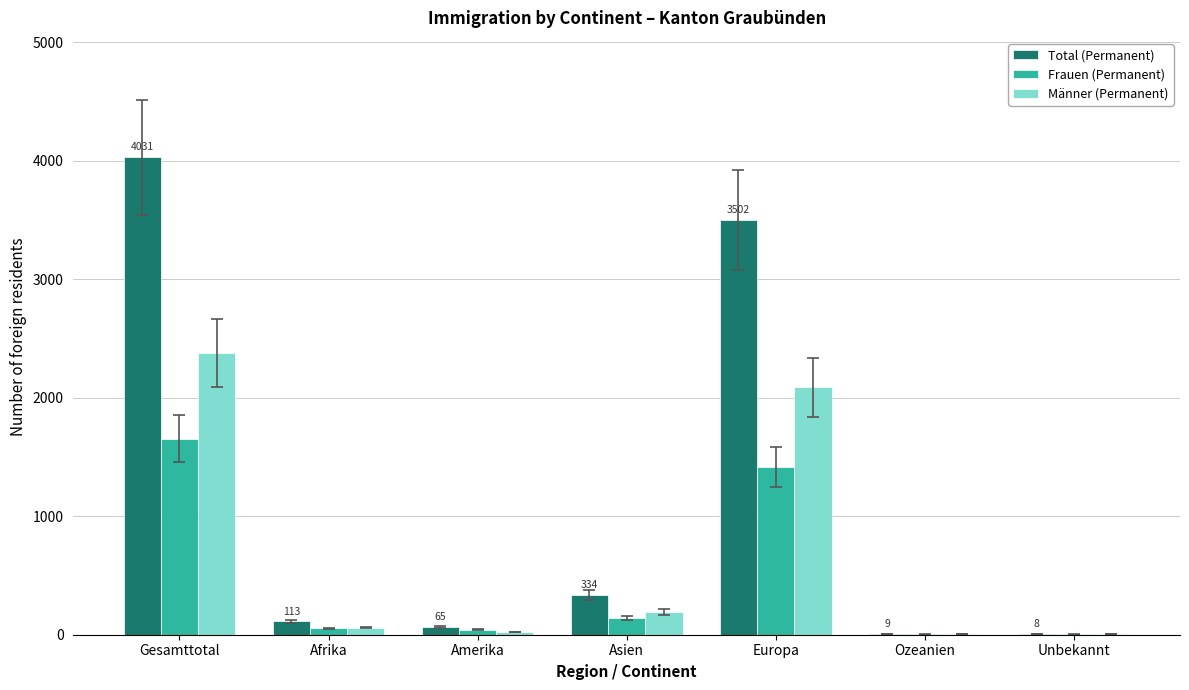

How many series are shown in this chart?

3